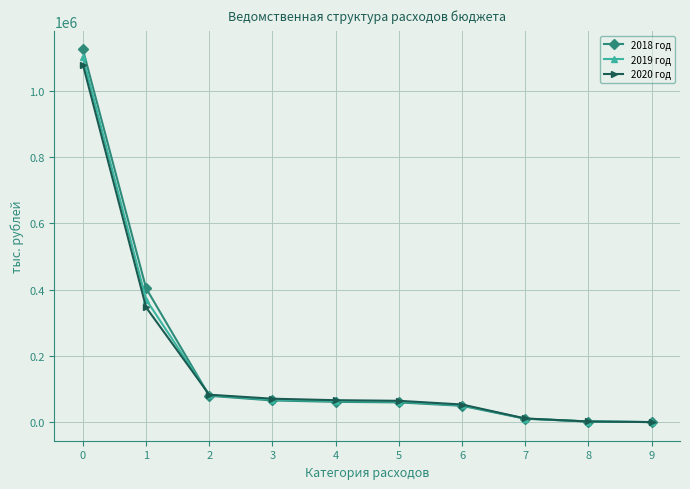

Is this an area chart (filled region under the line)?

No